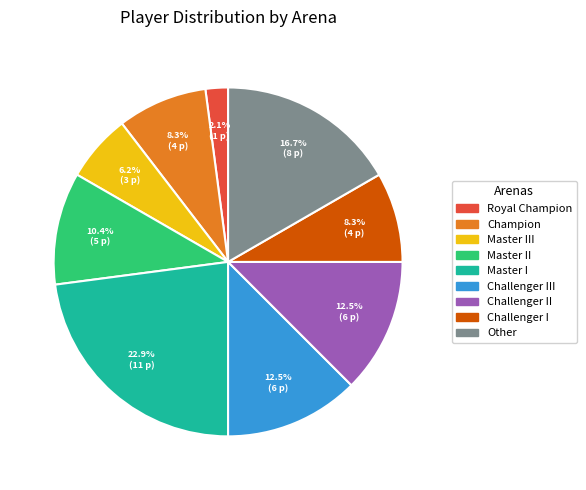

What percentage is NOT represented by Master I?

77.1%